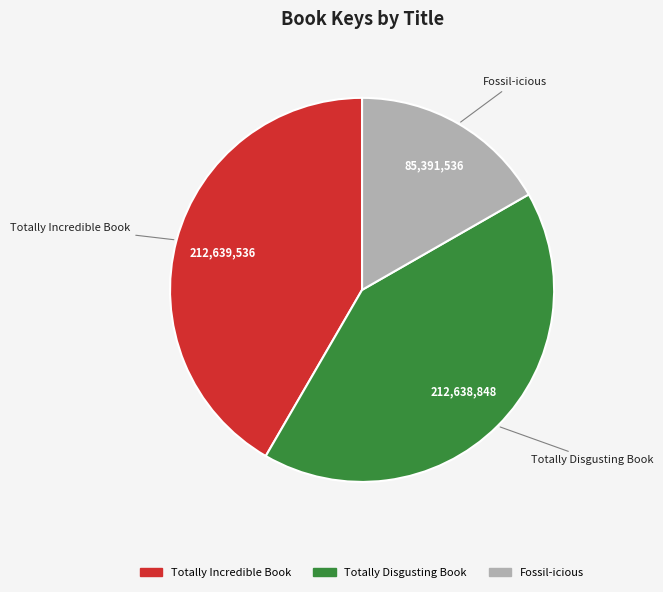

What is the smallest slice in the pie chart?

Fossil-icious